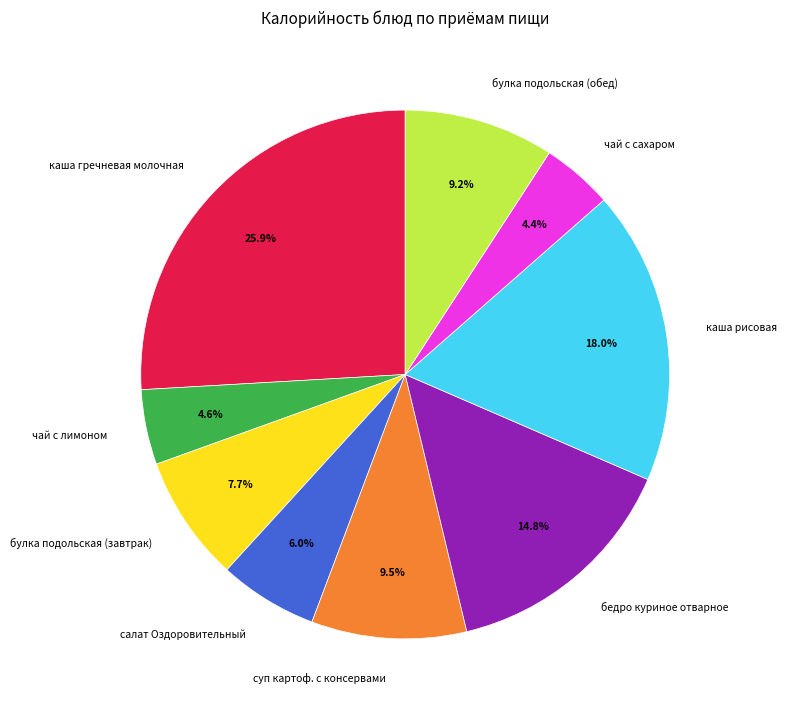

To the nearest percent, what portion does бедро куриное отварное represent?

15%